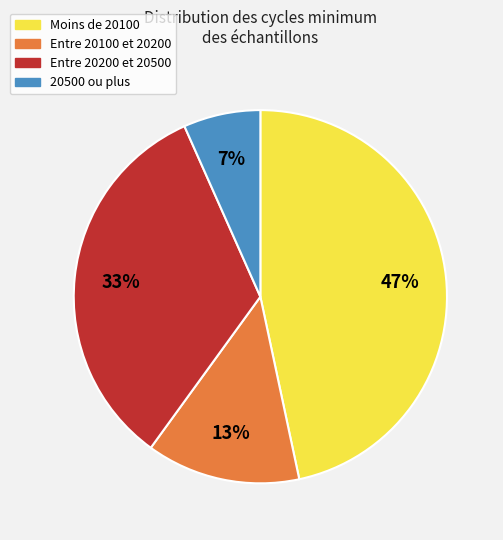

Is there any slice that represents more than half of the pie?

No